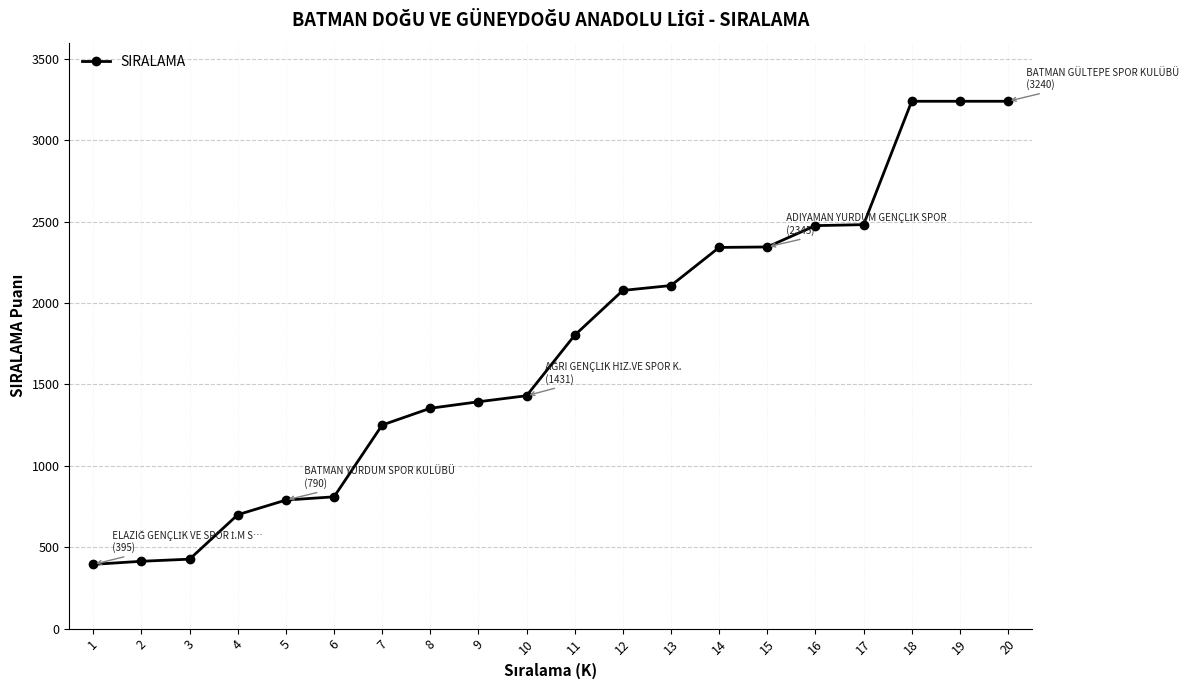

What is the value of the 3rd point from the left?

427